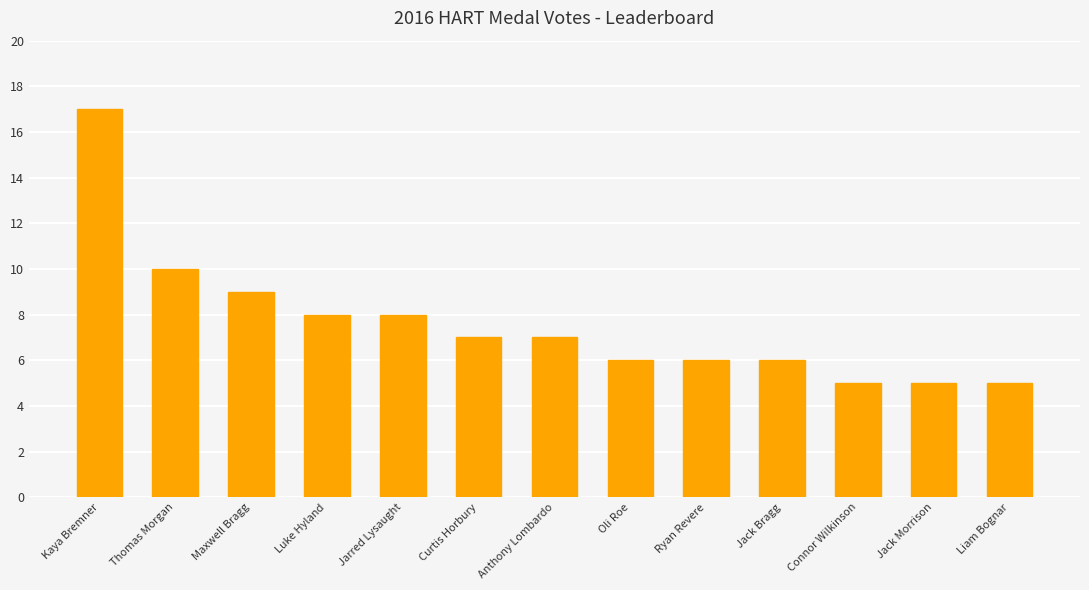

Does the chart contain stacked bars?

No